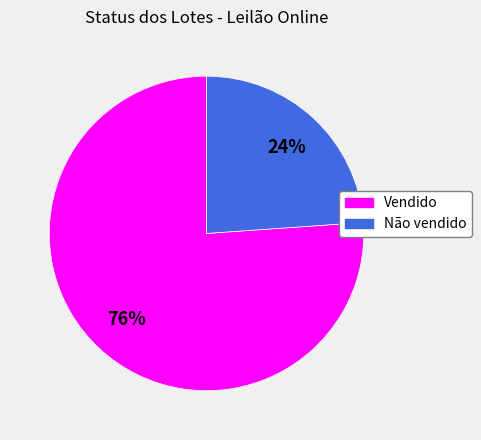

Is the sum of Vendido and Não vendido greater than half?

Yes